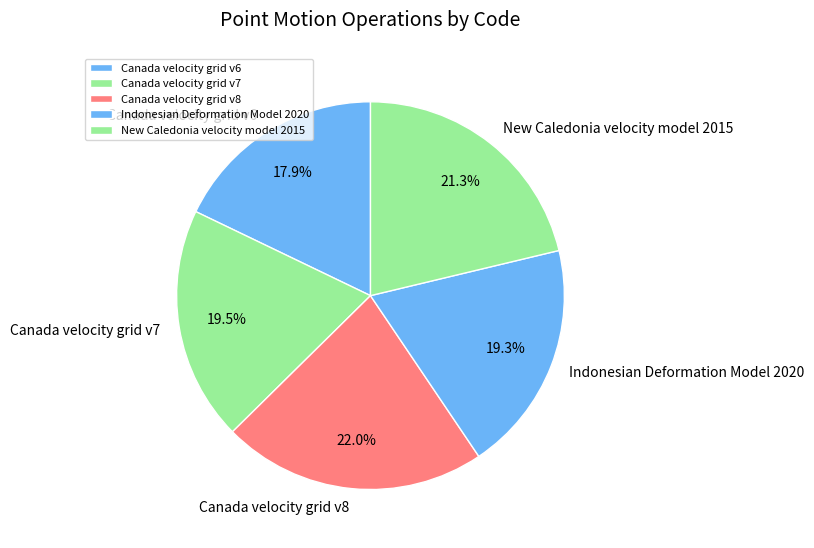

Combined, what portion of the pie is Canada velocity grid v8 and New Caledonia velocity model 2015?

43.3%